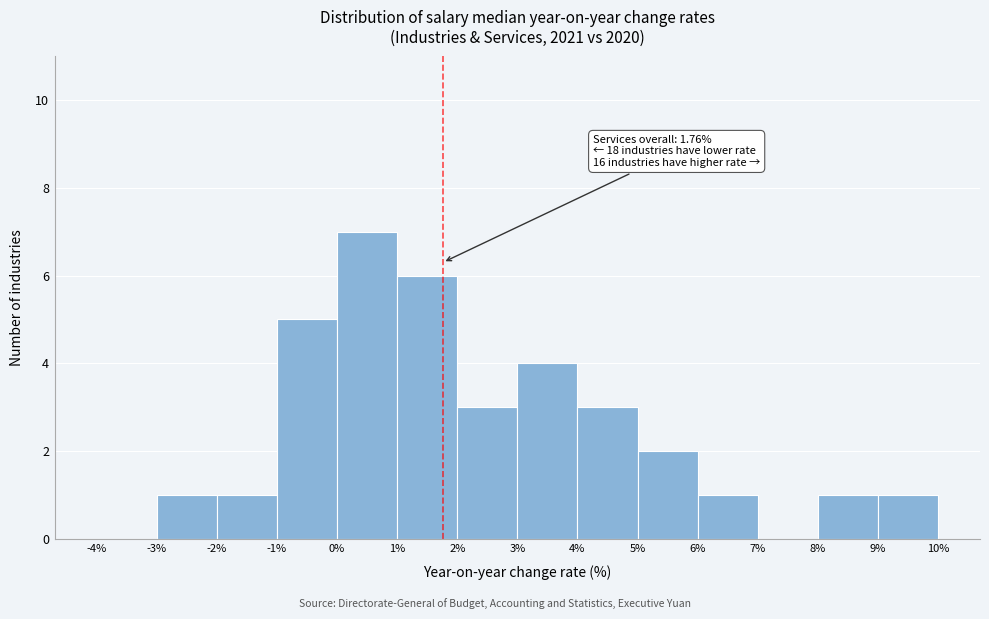

Over which range of the x-axis is the bar tallest?

0% to 1%